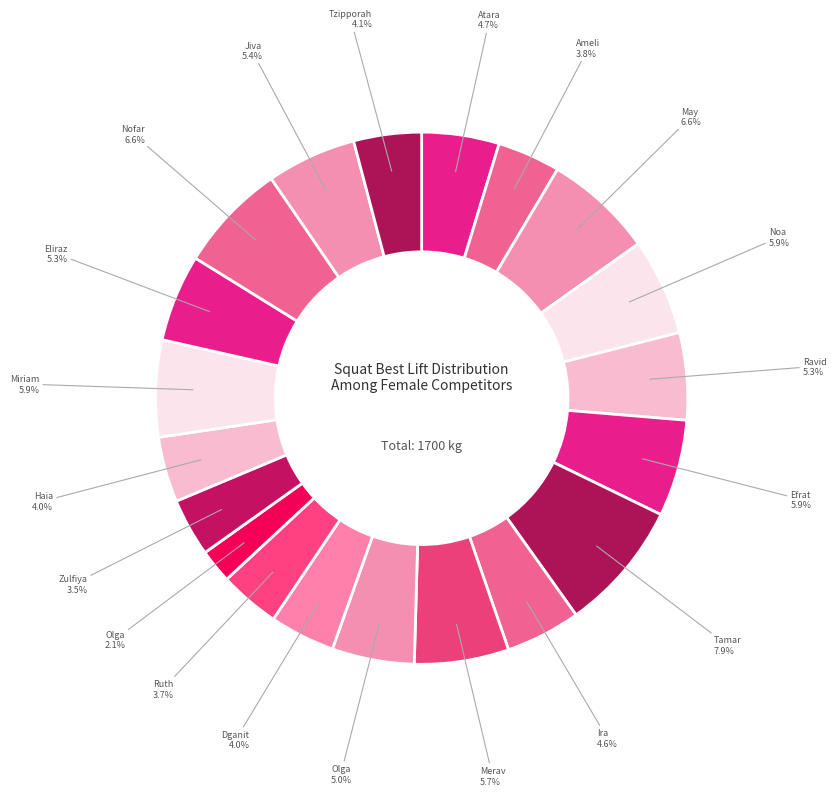

What is the smallest slice in the pie chart?

Shraiber Olga